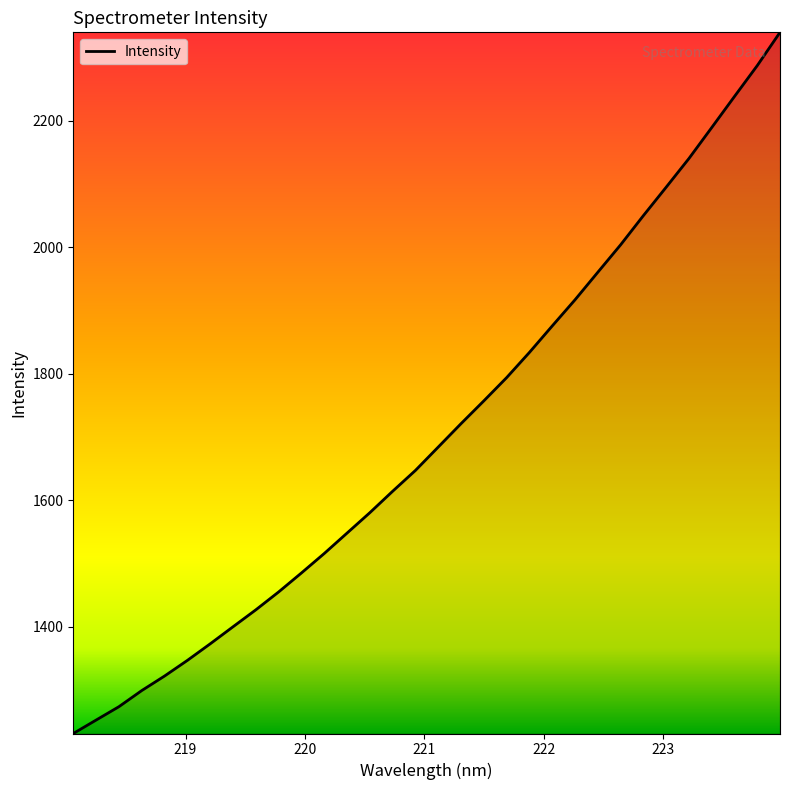

How many values exceed 1683?

16